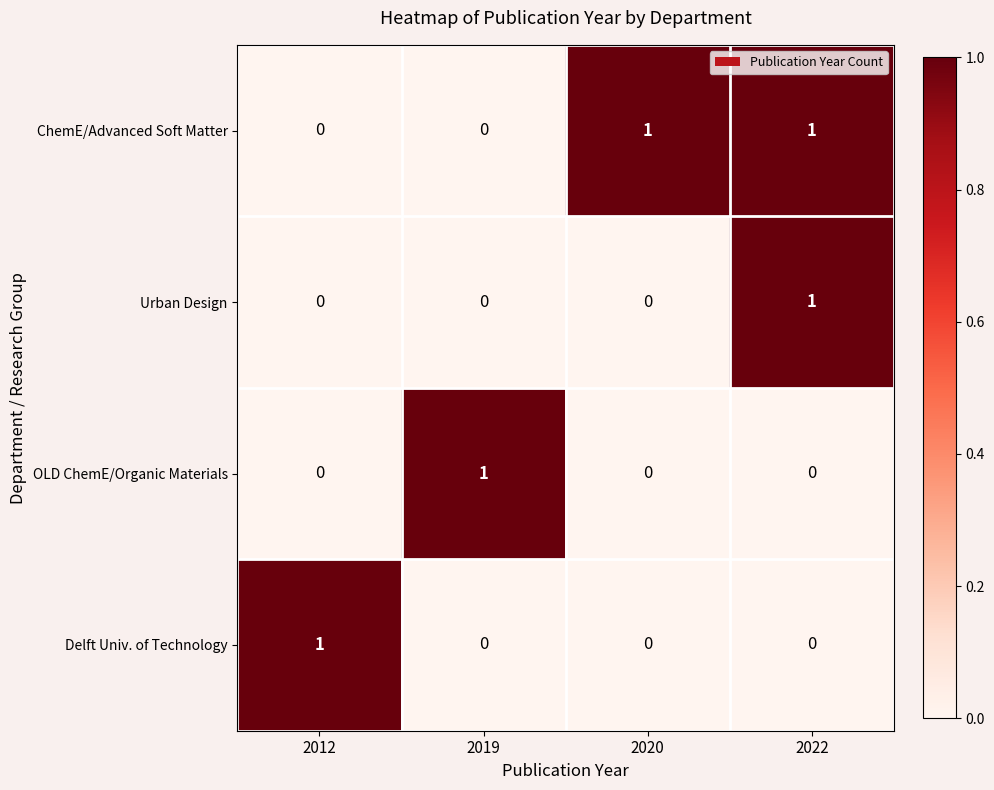

The OLD ChemE/Organic Materials series shows 0 at 2020. True or false?

True